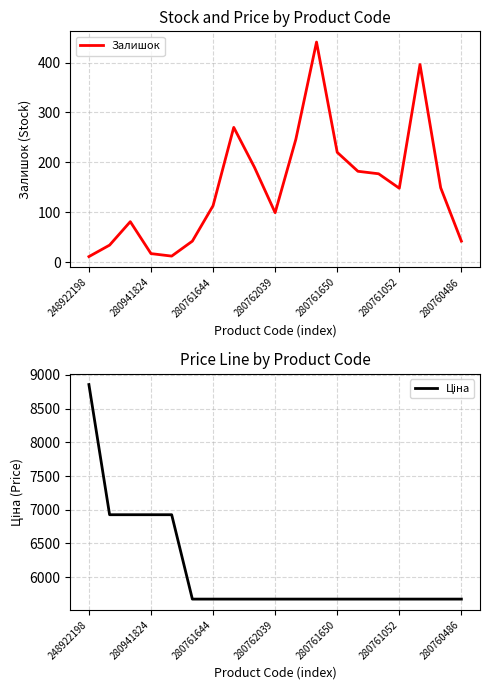

True or false: Залишок has a value of 224.3 at 17.

False